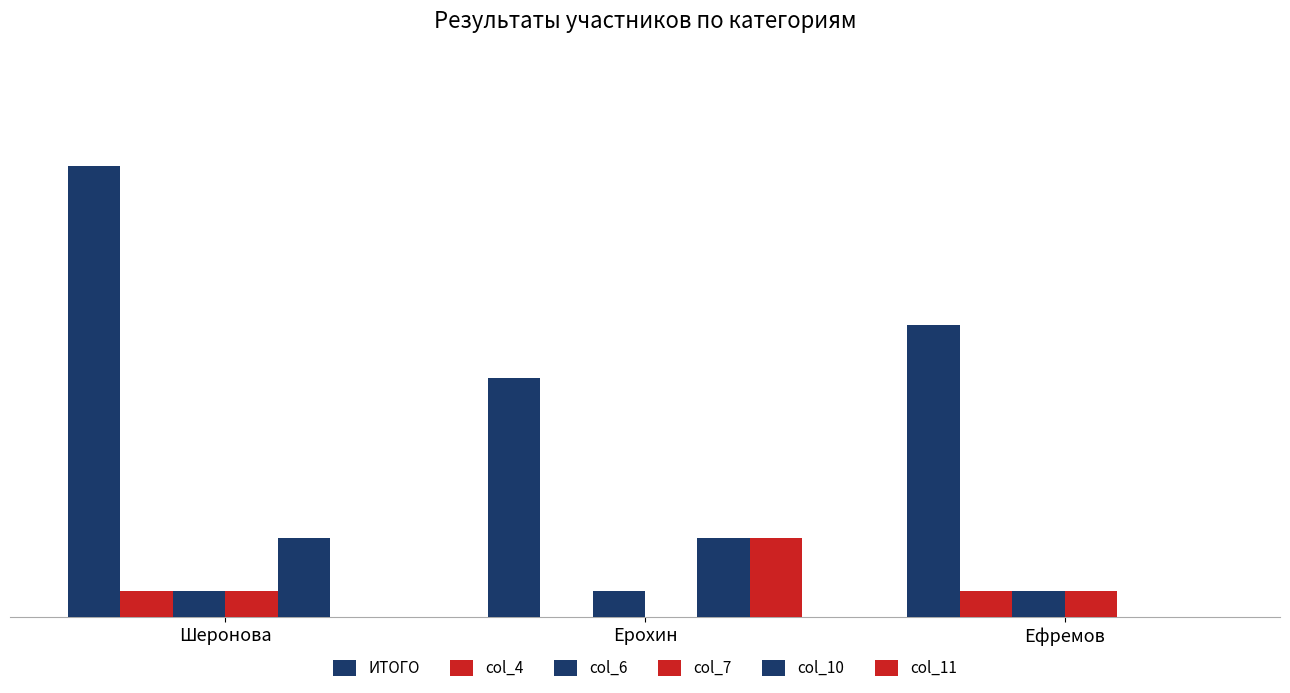

Does the chart contain stacked bars?

No